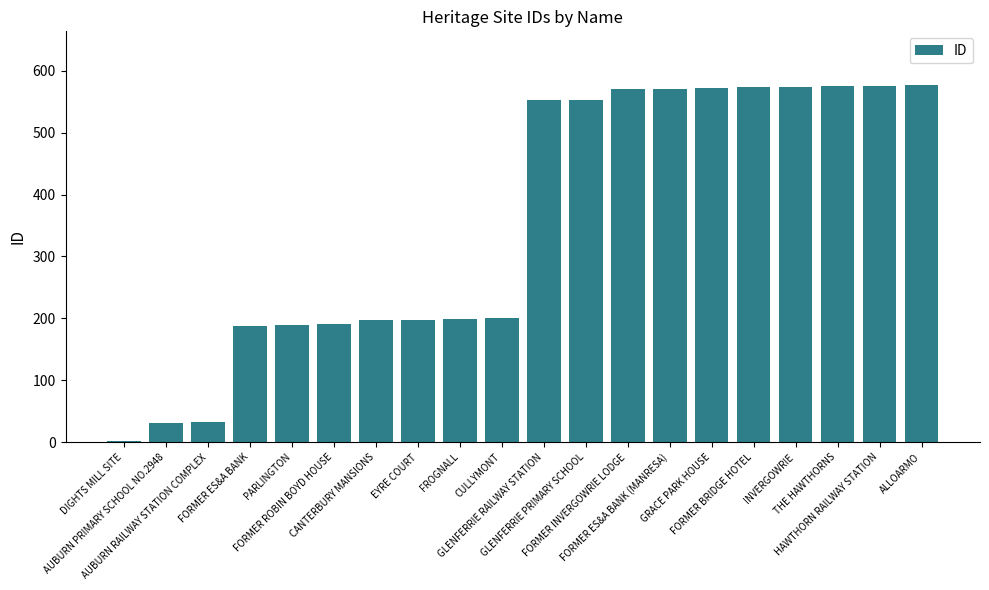

What is the difference between the second highest and minimum values?

574